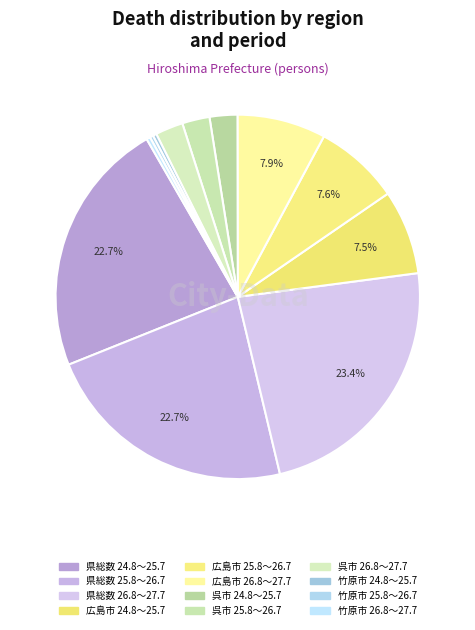

How many segments does this pie chart have?

12